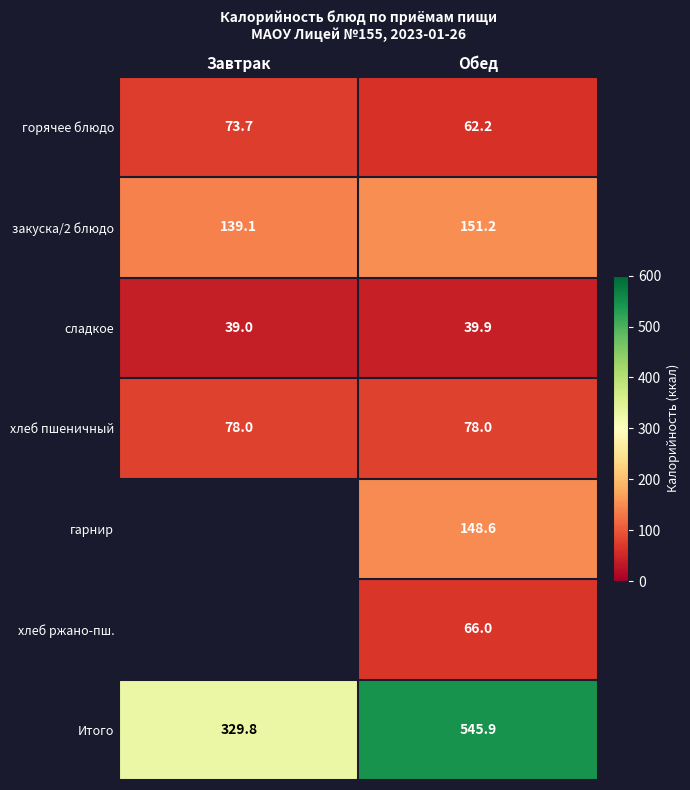

What is the sum of the гарнир values at Обед and Завтрак?

148.6